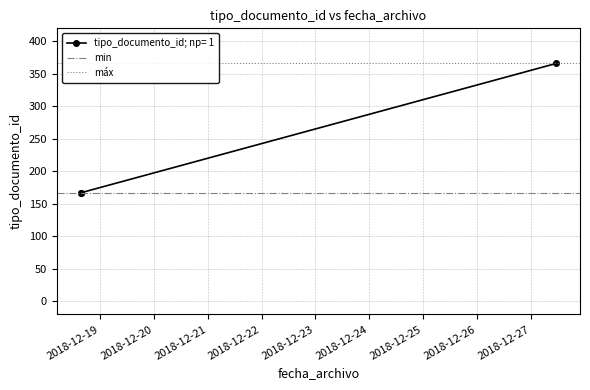

What is the maximum value for tipo_documento_id; np= 1?

366